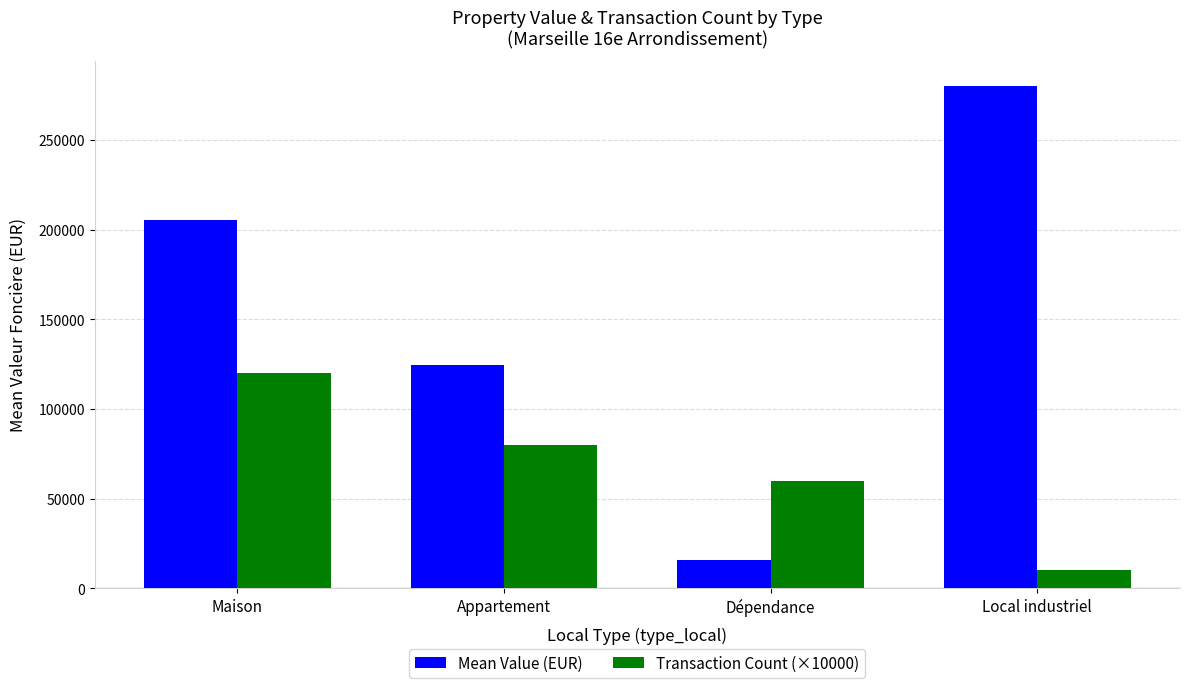

Which category has the highest value across all series?

Local industriel